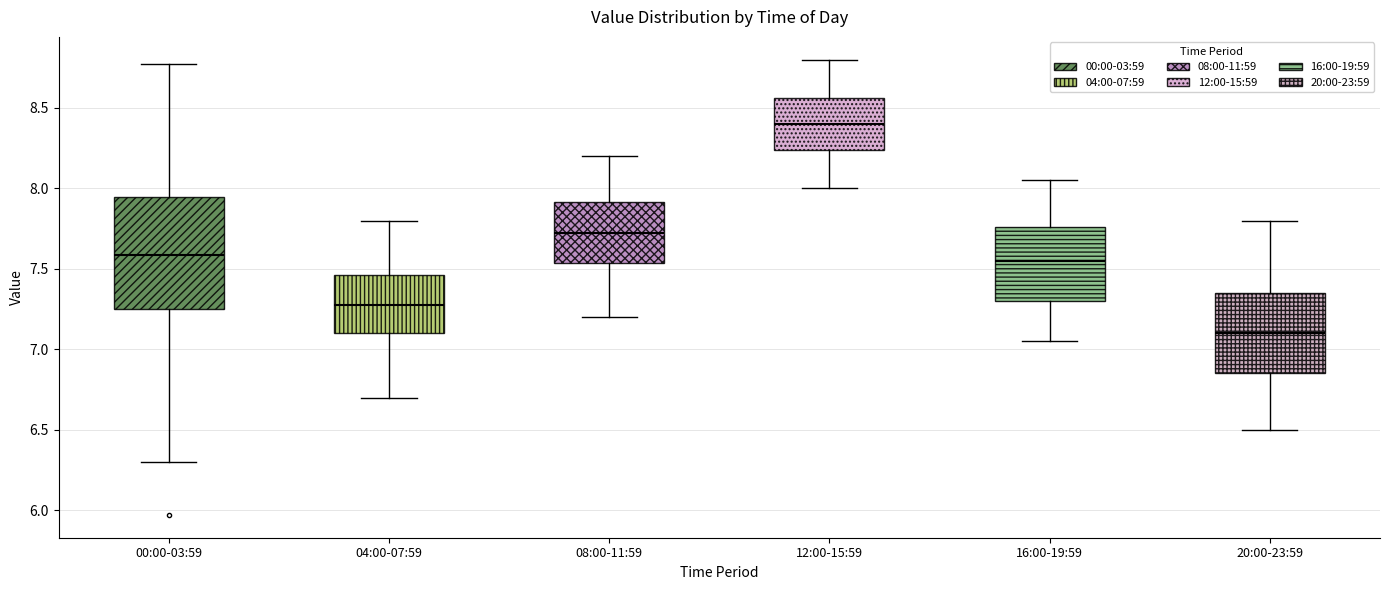

Where does the upper whisker of the box for 08:00-11:59 end on the y-axis? The values are not printed on the chart, so give them approximately, as read against the axis.

8.20